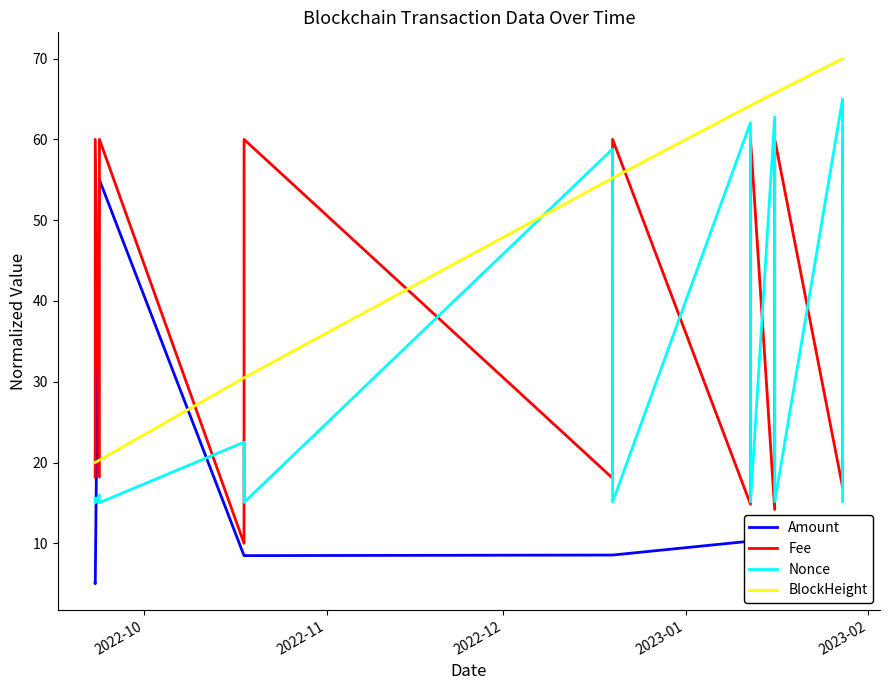

Rank the series by their maximum value, from lowest to highest.

Amount, Fee, Nonce, BlockHeight